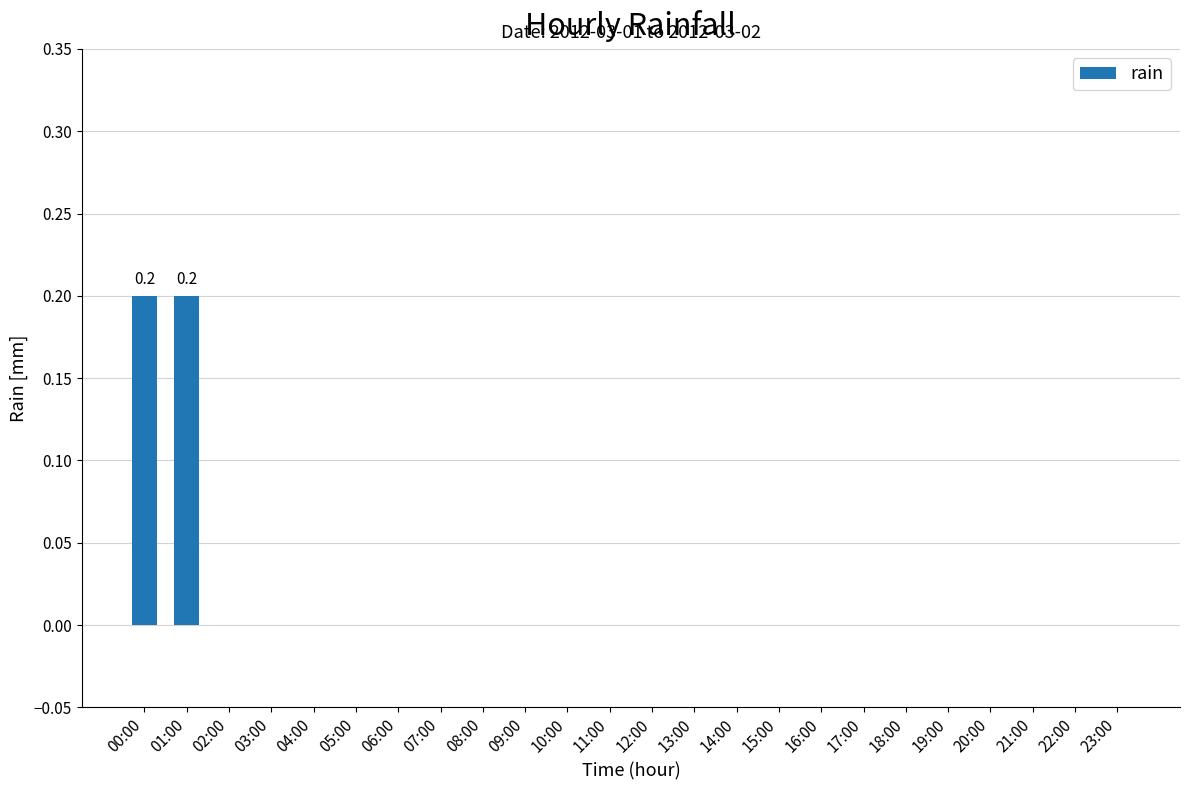

Is it true that the value at 12:00 is 0.1?

False